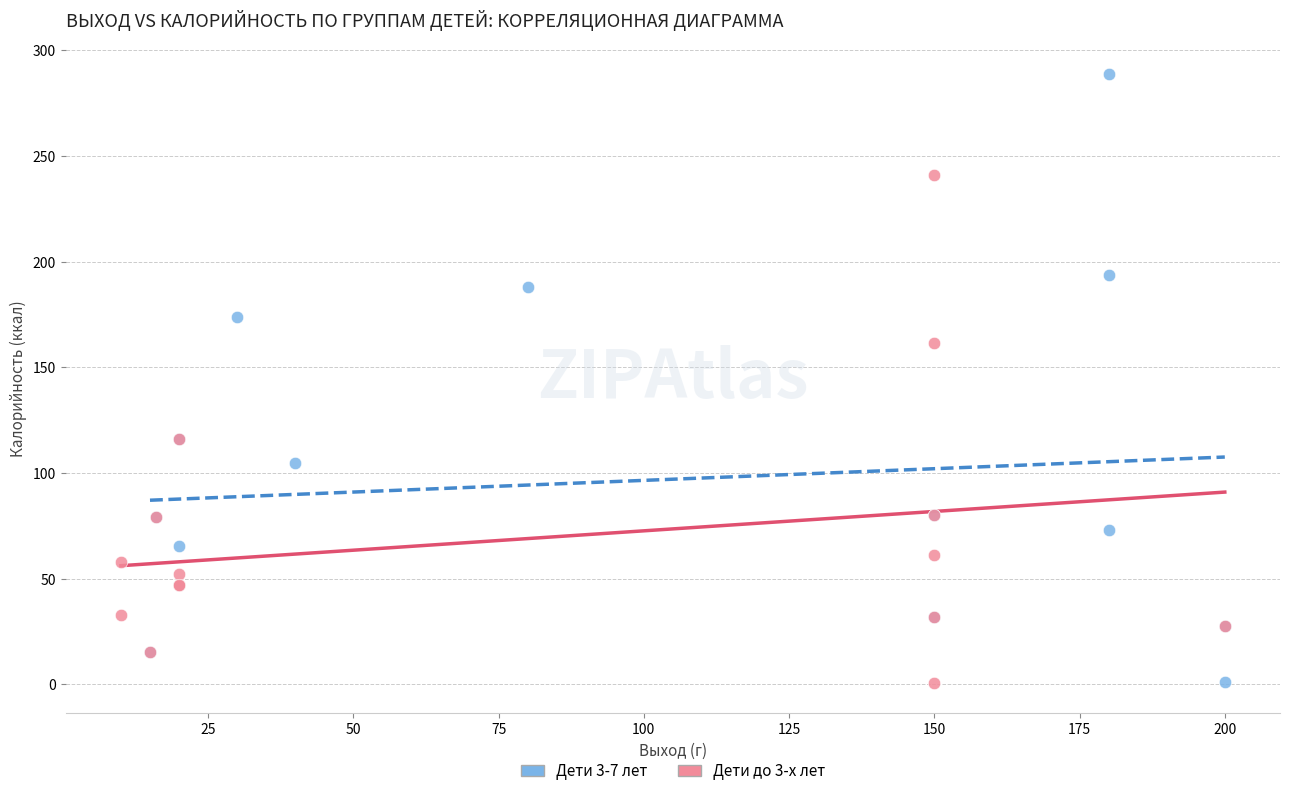

Which series has the largest Y range (max minus min)?

Дети 3-7 лет